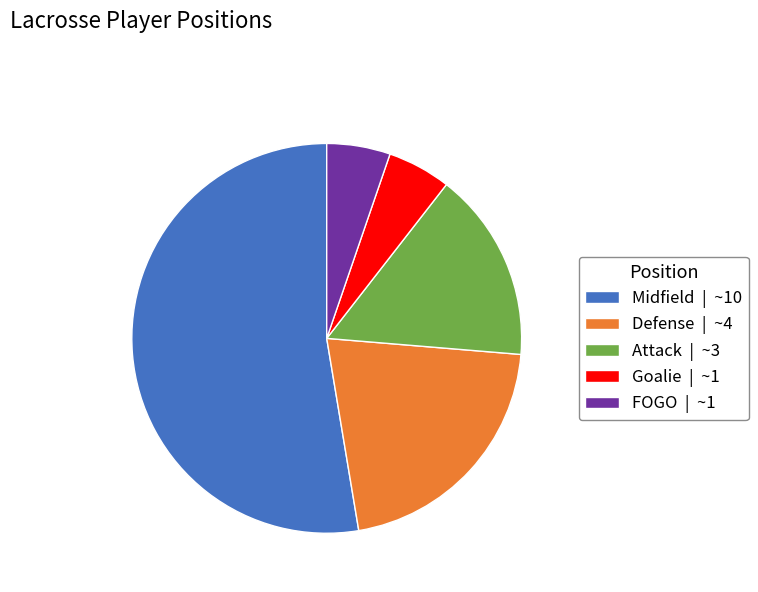

Between Goalie | ~1 and Attack | ~3, which is larger?

Attack | ~3